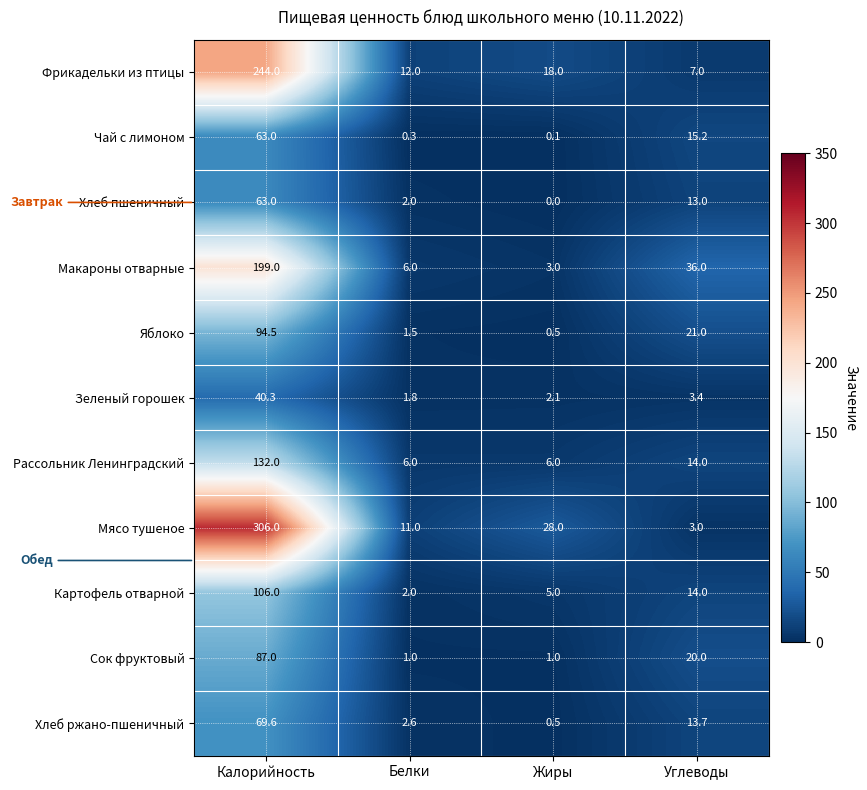

Which category has the lowest value in the Чай с лимоном series?

Жиры